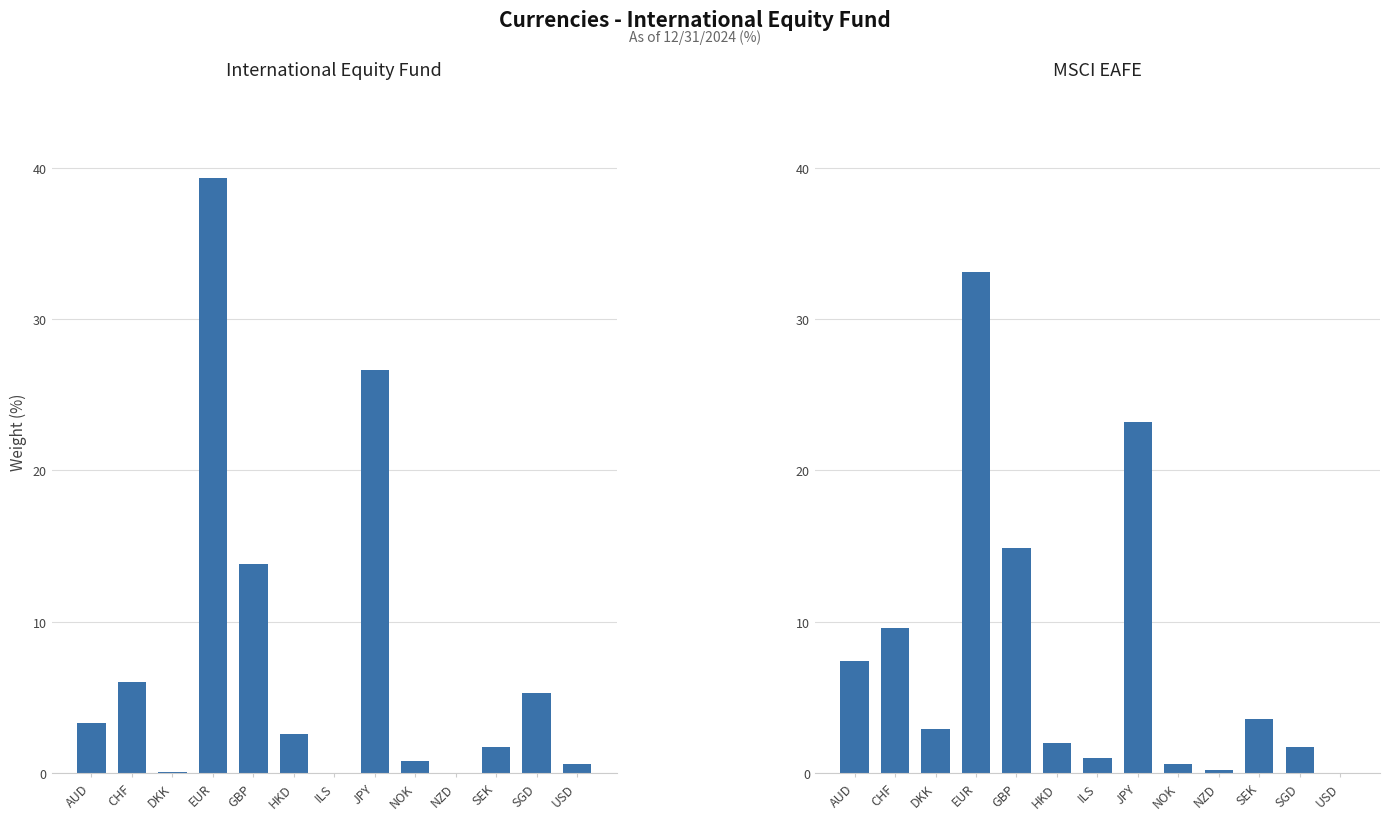

Which category has the lowest value across all series?

ILS